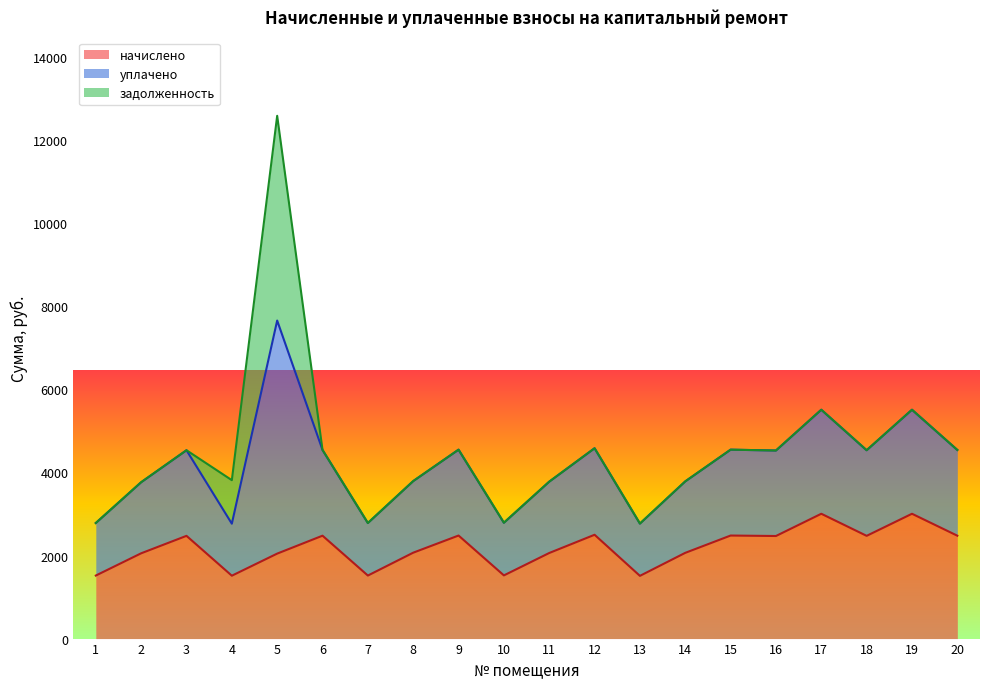

Does the chart display data point markers on the line(s)?

No